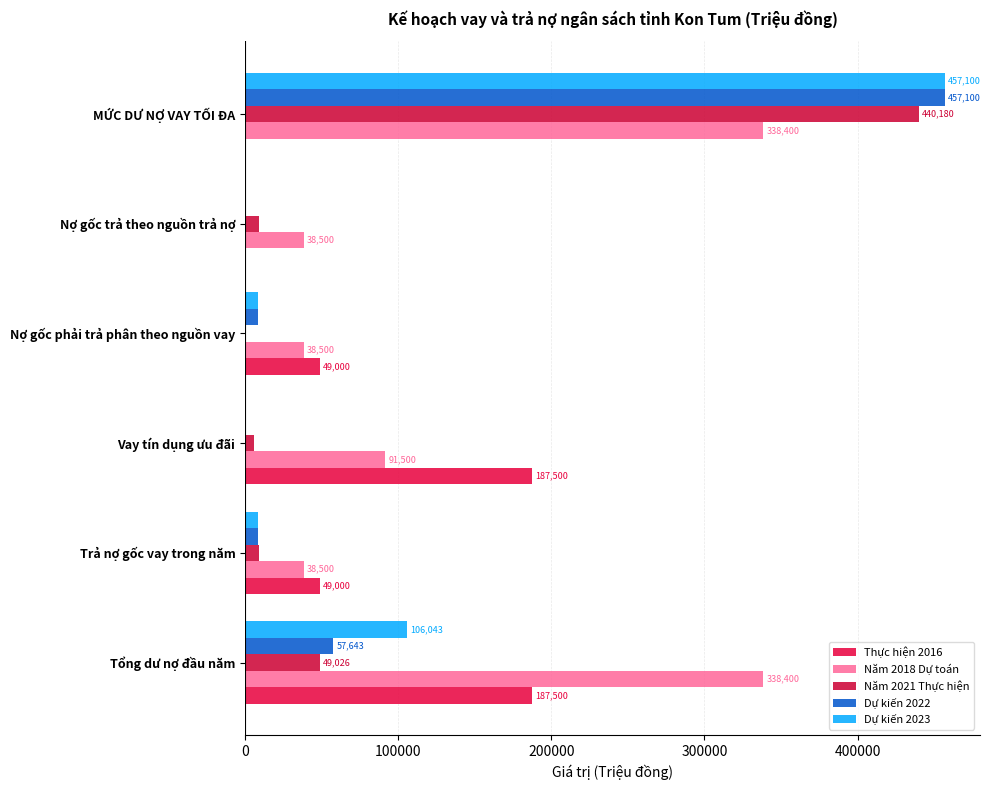

What are all the series names shown in the legend?

Thực hiện 2016, Năm 2018 Dự toán, Năm 2021 Thực hiện, Dự kiến 2022, Dự kiến 2023